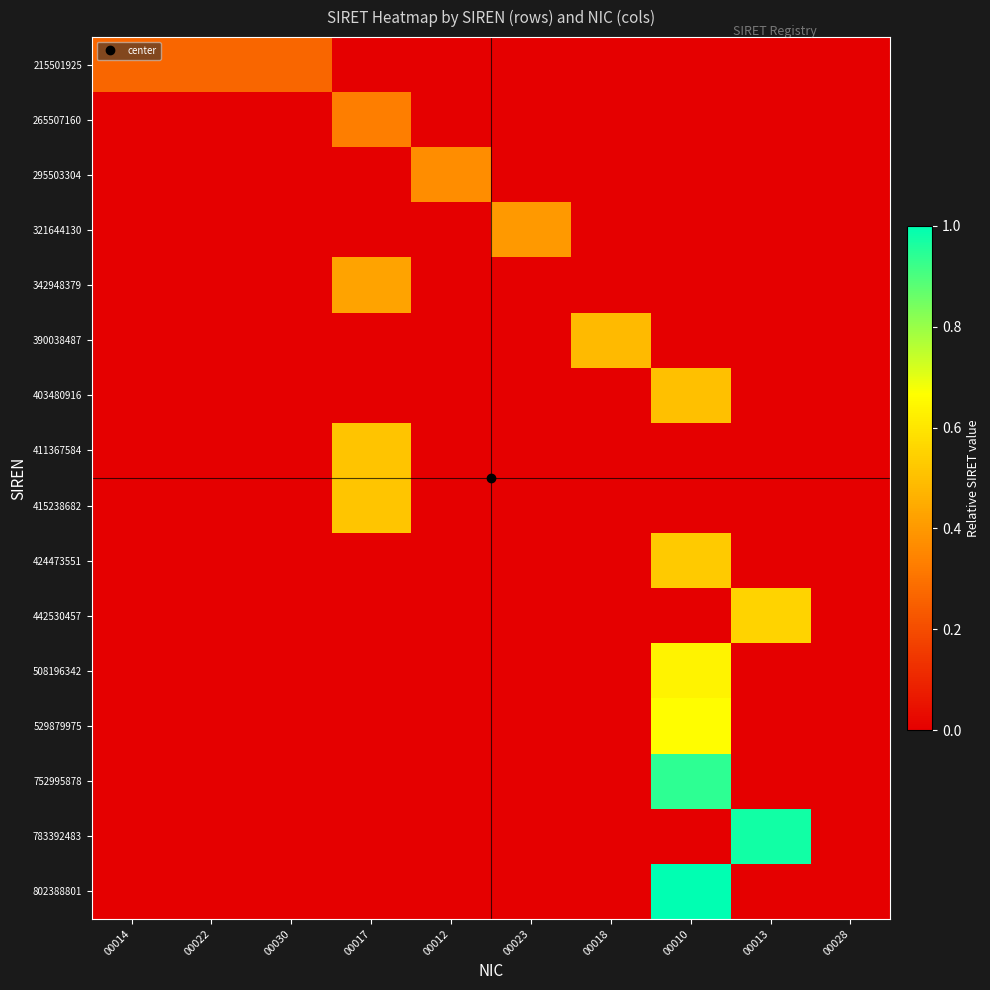

What is the greatest value displayed?

1.0